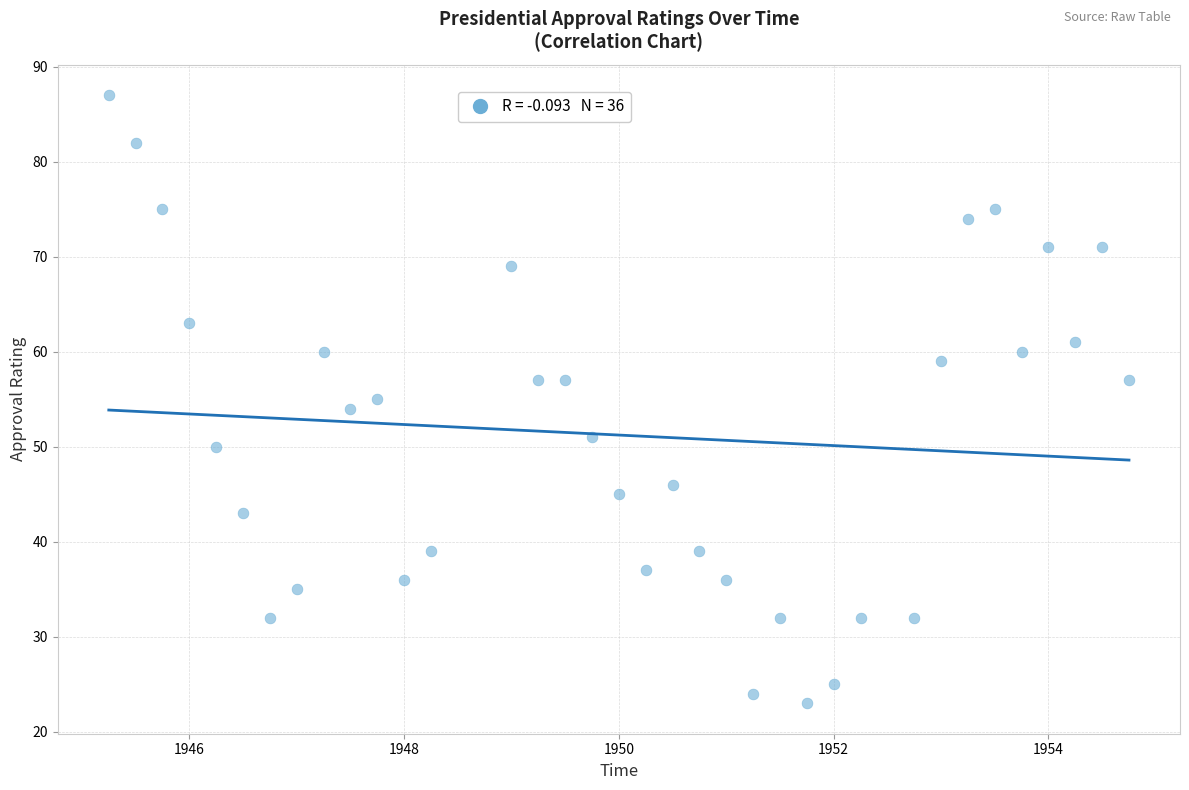

How many data points are displayed?

36